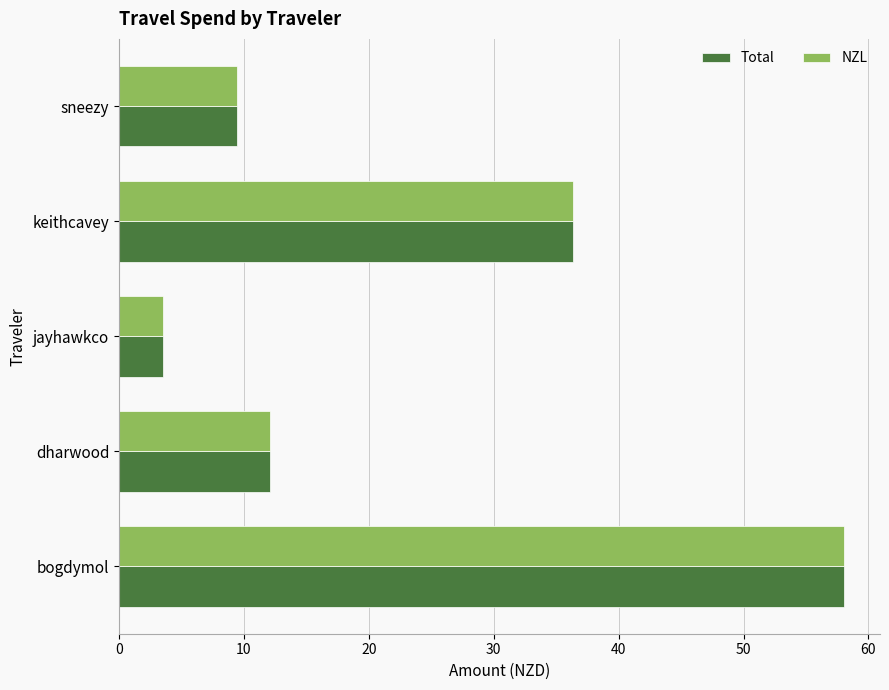

What are all the series names shown in the legend?

Total, NZL